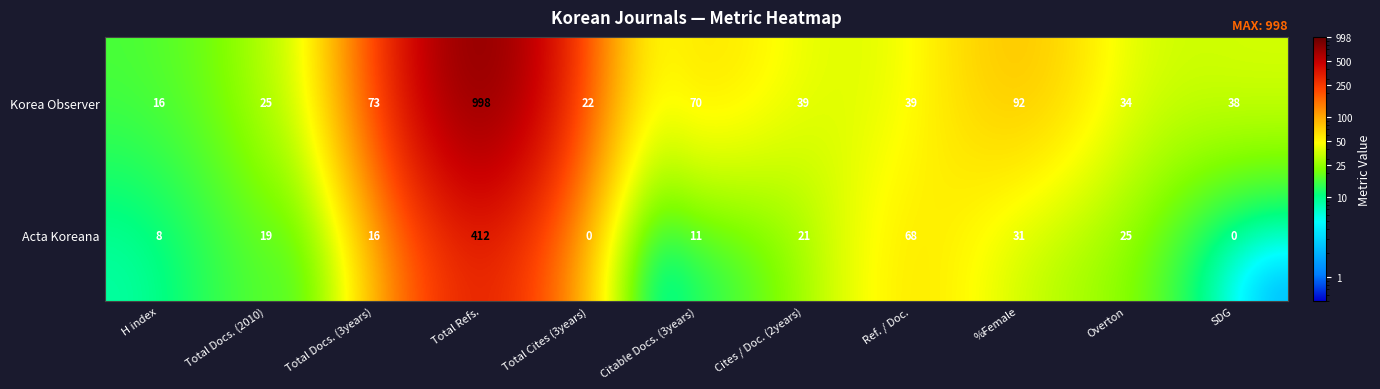

Reading right to left, transcribe all the data shown in this chart.

Korea Observer: SDG=38	Overton=34	%Female=92	Ref. / Doc.=39	Cites / Doc. (2years)=39	Citable Docs. (3years)=70	Total Cites (3years)=22	Total Refs.=998	Total Docs. (3years)=73	Total Docs. (2010)=25	H index=16
Acta Koreana: SDG=0	Overton=25	%Female=31	Ref. / Doc.=68	Cites / Doc. (2years)=21	Citable Docs. (3years)=11	Total Cites (3years)=0	Total Refs.=412	Total Docs. (3years)=16	Total Docs. (2010)=19	H index=8